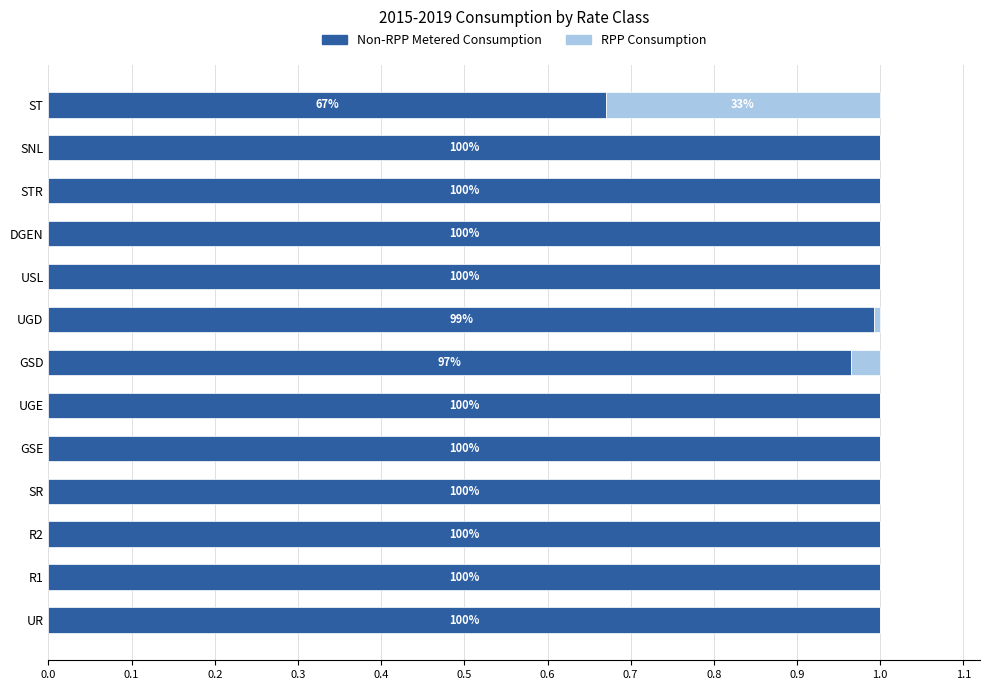

What are all the series names shown in the legend?

Non-RPP Metered Consumption, RPP Consumption